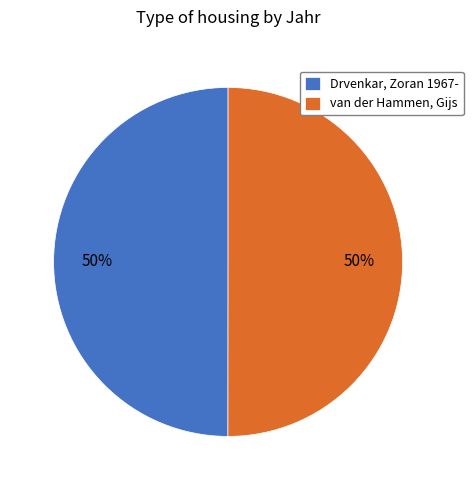

To the nearest percent, what is the combined percentage of Drvenkar, Zoran 1967- and van der Hammen, Gijs?

100%